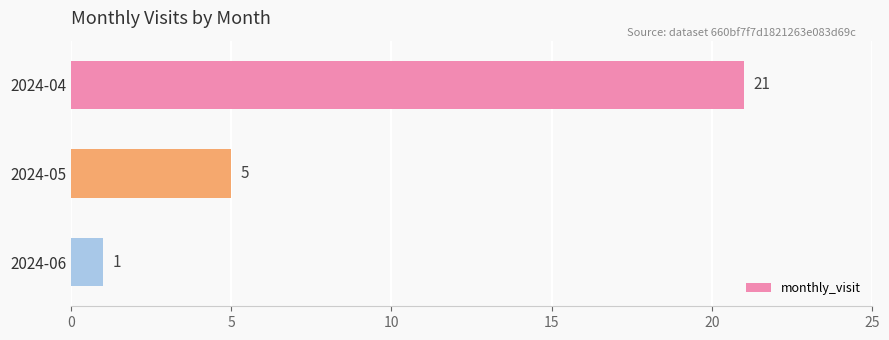

Rank the categories by value from lowest to highest.

2024-06, 2024-05, 2024-04